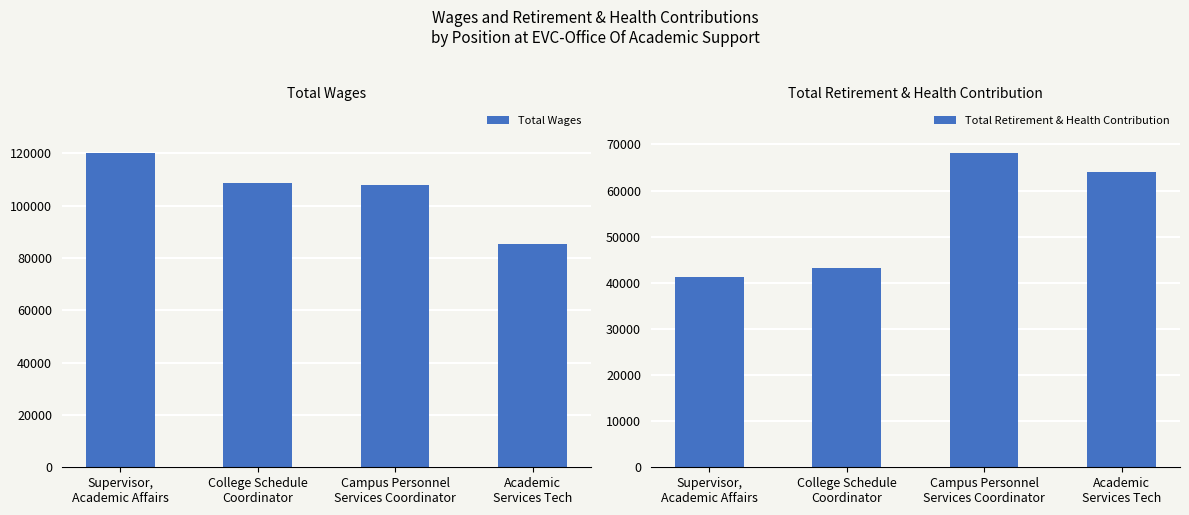

How many data points in Total Retirement & Health Contribution are above 64056?

1